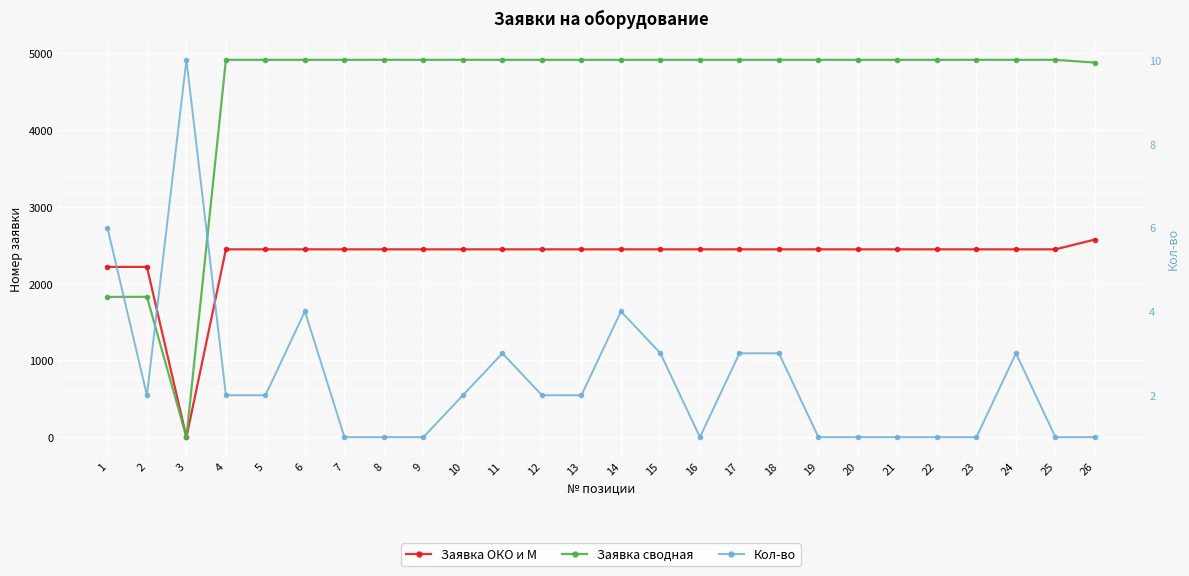

What is the value of the Кол-во point at the 5th from the left?

2